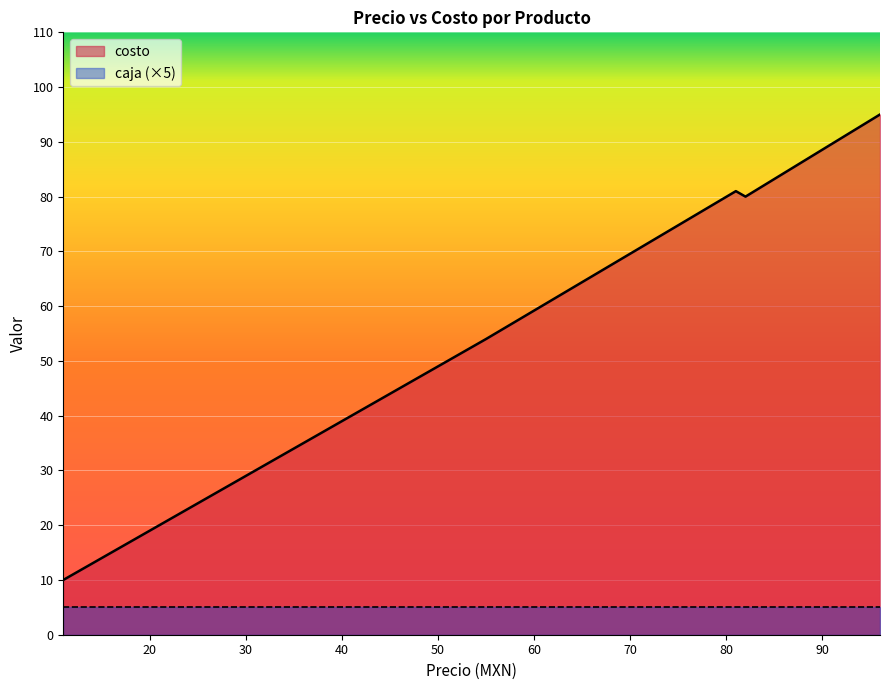

What is the sum of all caja values?

39.0